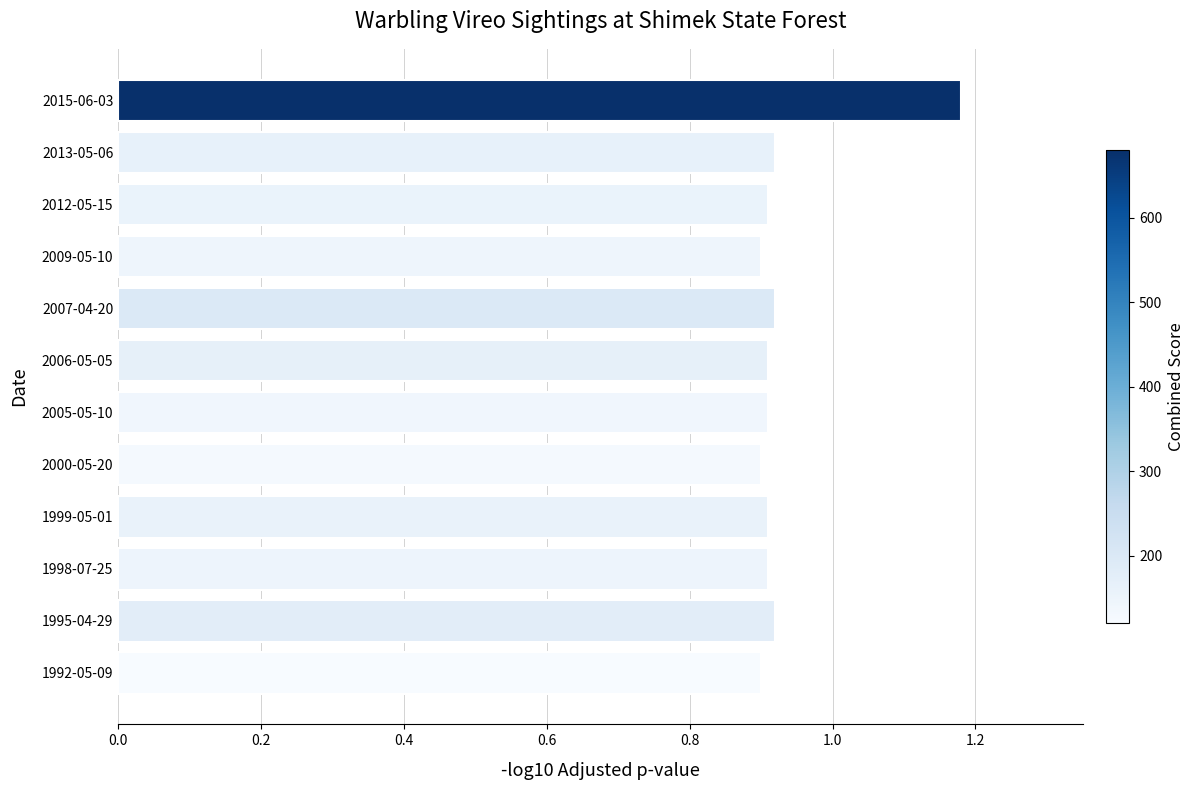

What is the difference between the maximum and minimum values?

0.3